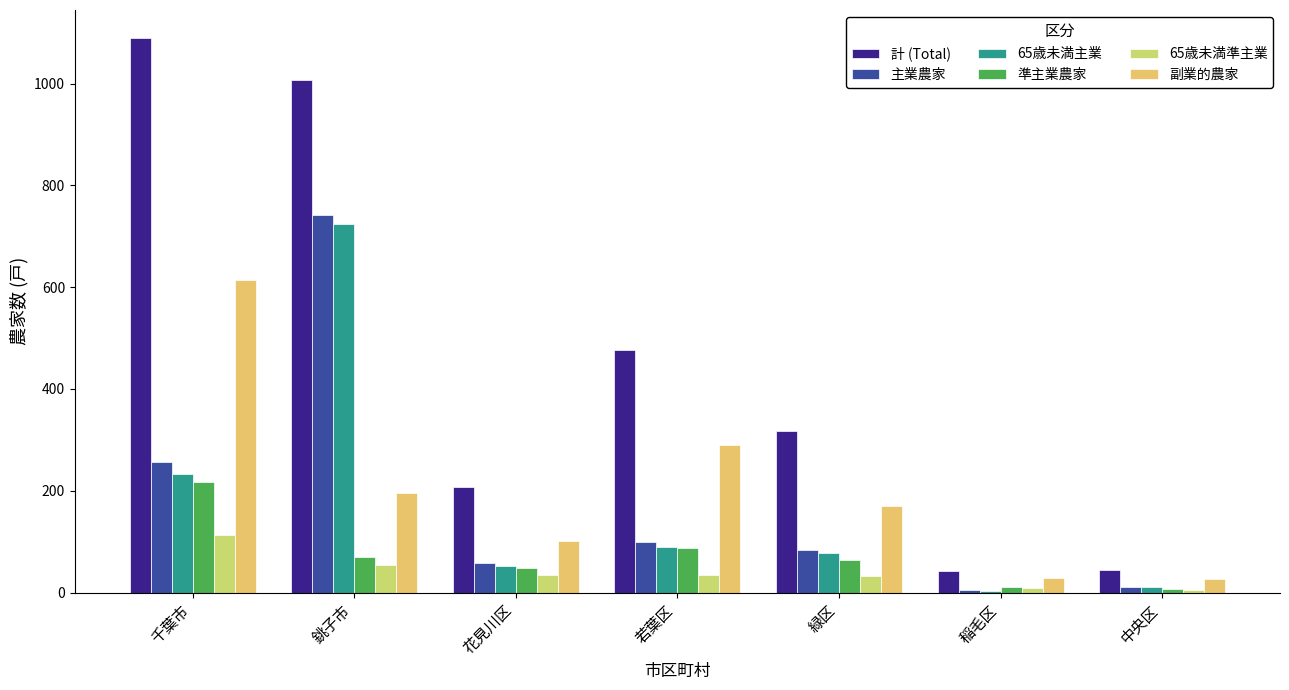

Which has a higher value, 銚子市 or 千葉市?

千葉市